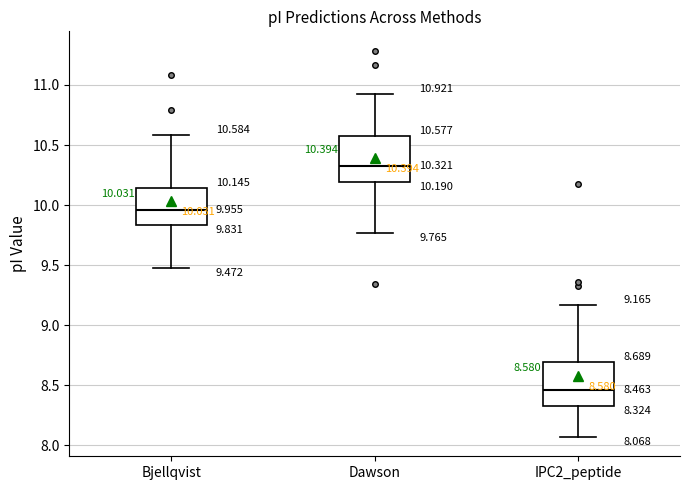

Which box's median line is the highest?

Dawson